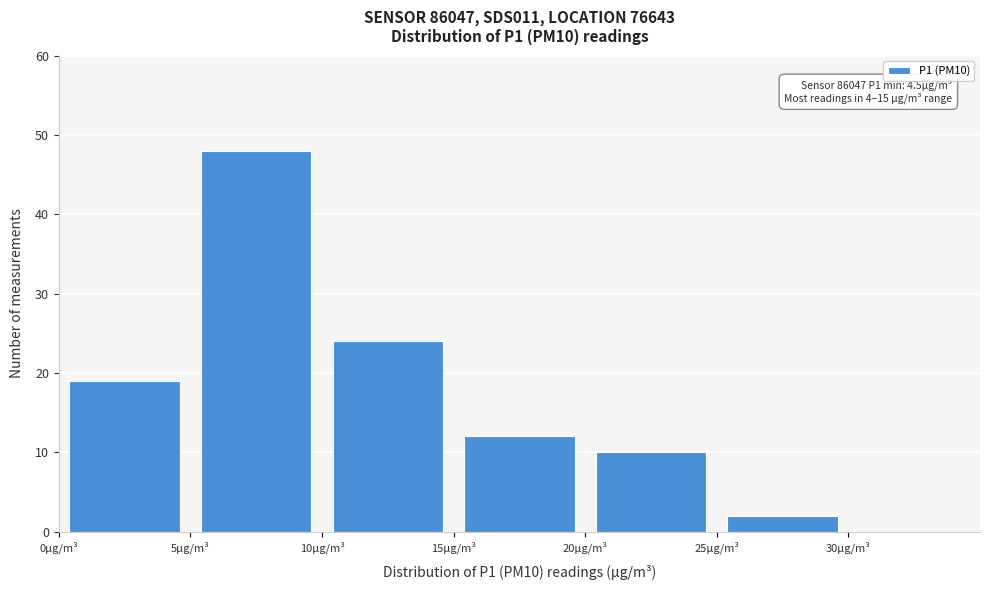

Which range on the x-axis has the tallest bar?

5 to 10